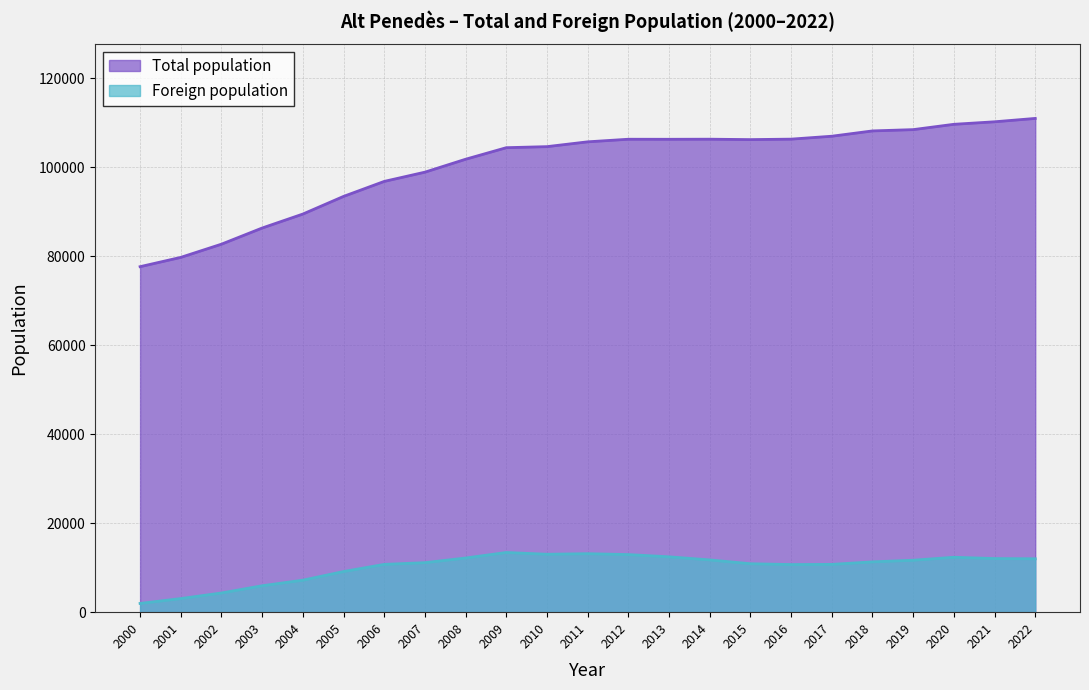

Is the value of Foreign population at 2001 greater than the value of Total population at 2003?

No